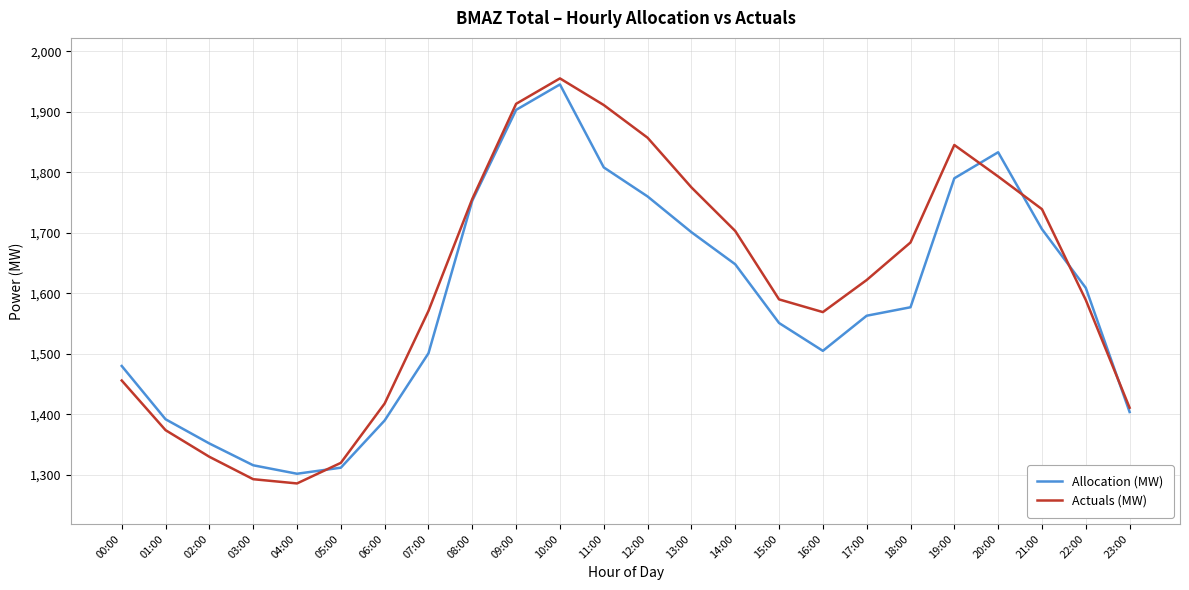

At which label is Allocation (MW) closest to 1623?

22:00